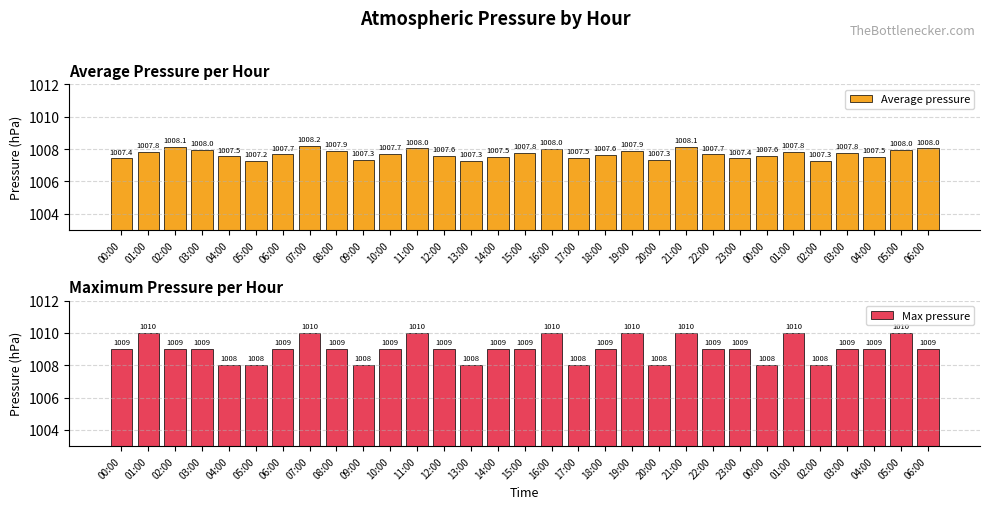

Count the Max pressure values in the range 1008 to 1010.

31